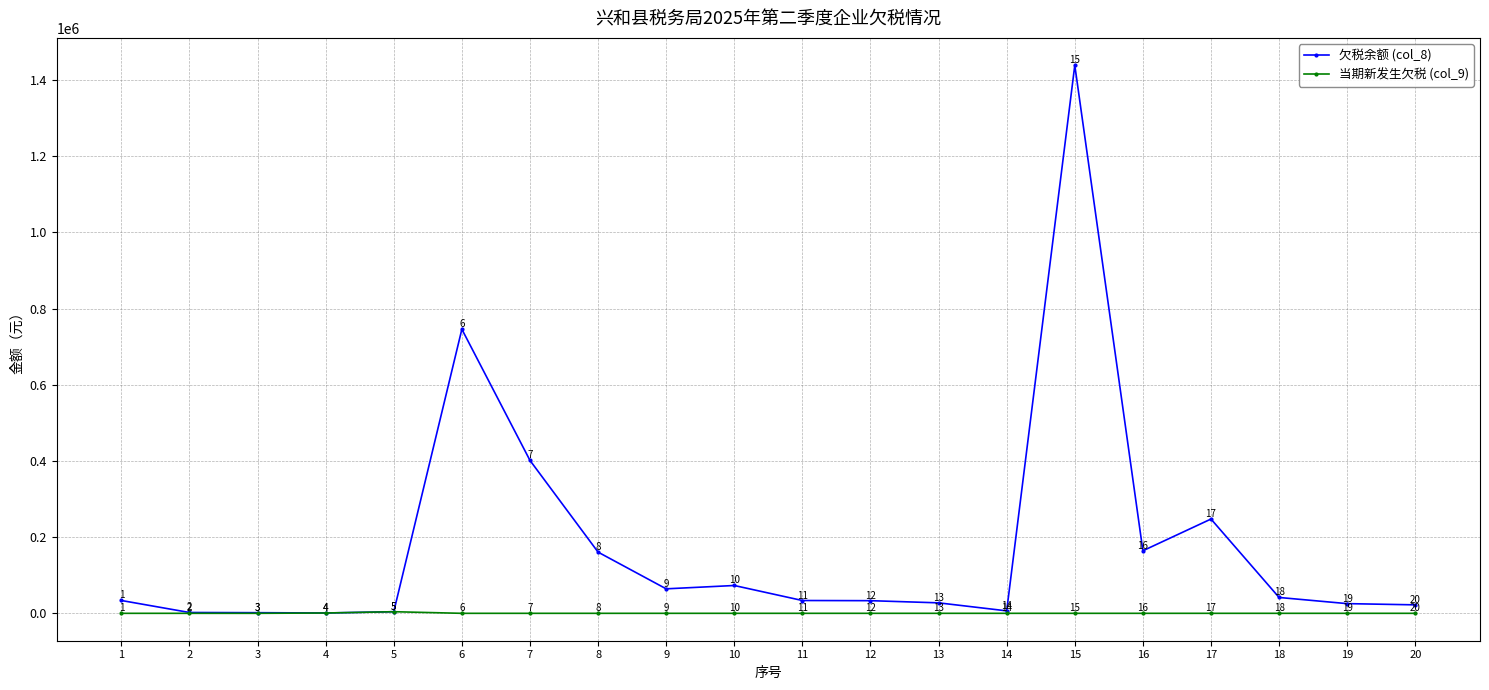

What are all the series names shown in the legend?

欠税余额 (col_8), 当期新发生欠税 (col_9)